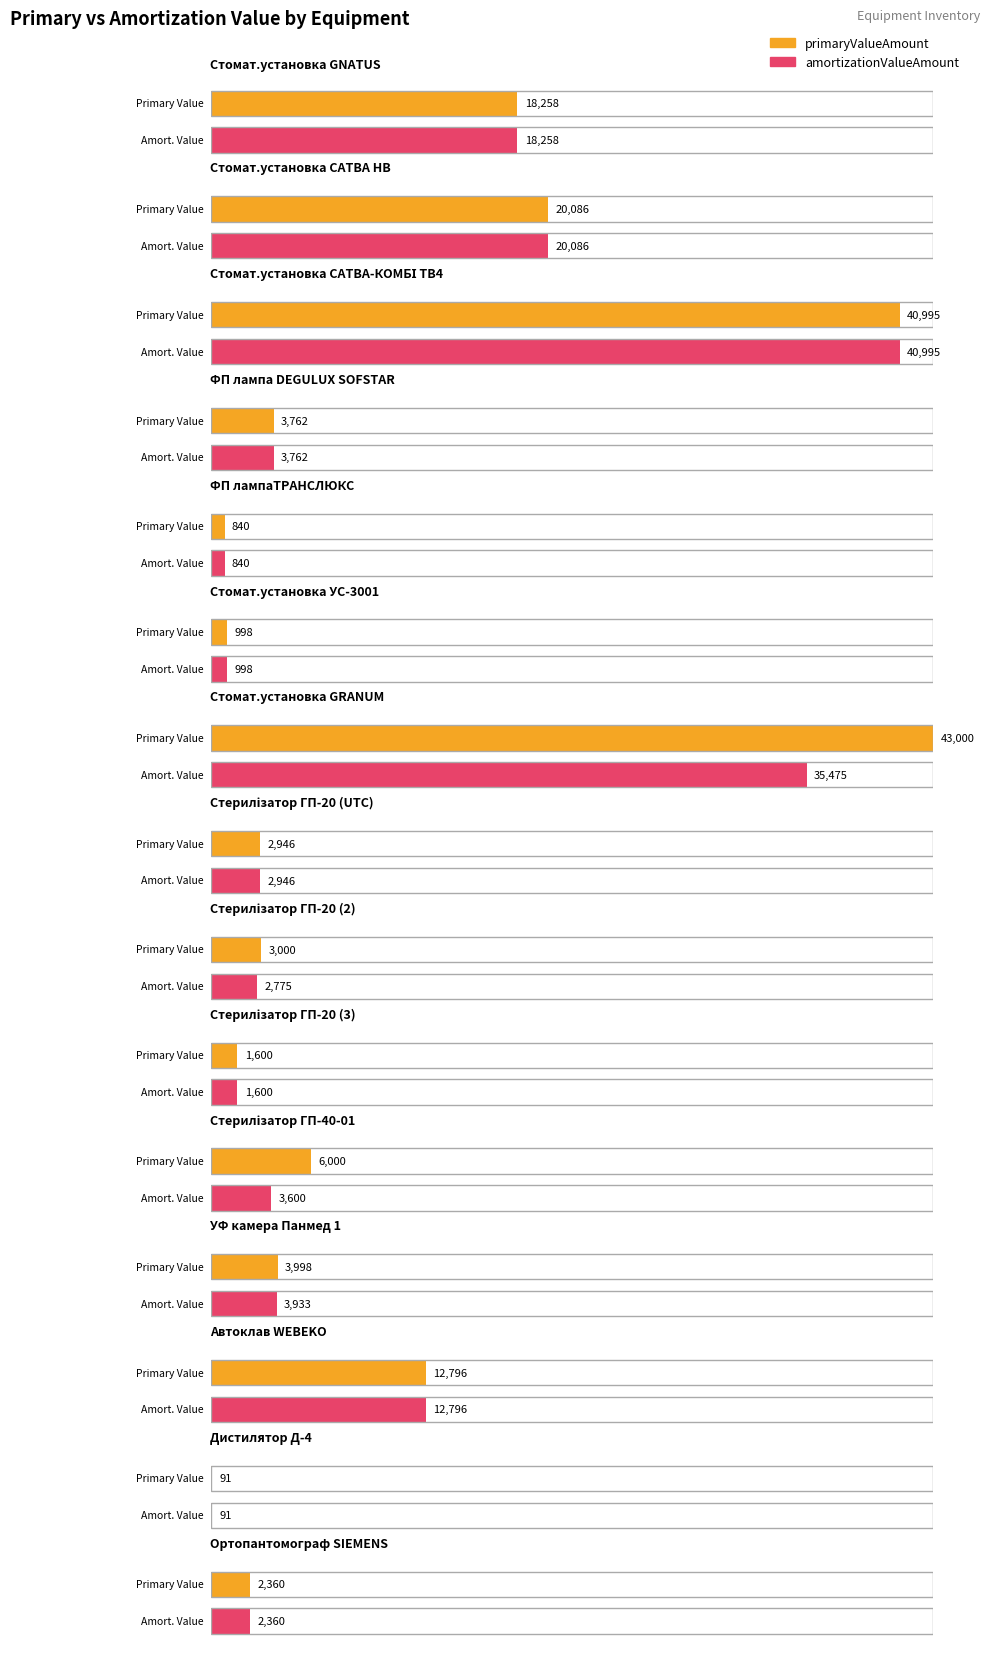

Rank the series by their average value, from highest to lowest.

primaryValueAmount, amortizationValueAmount